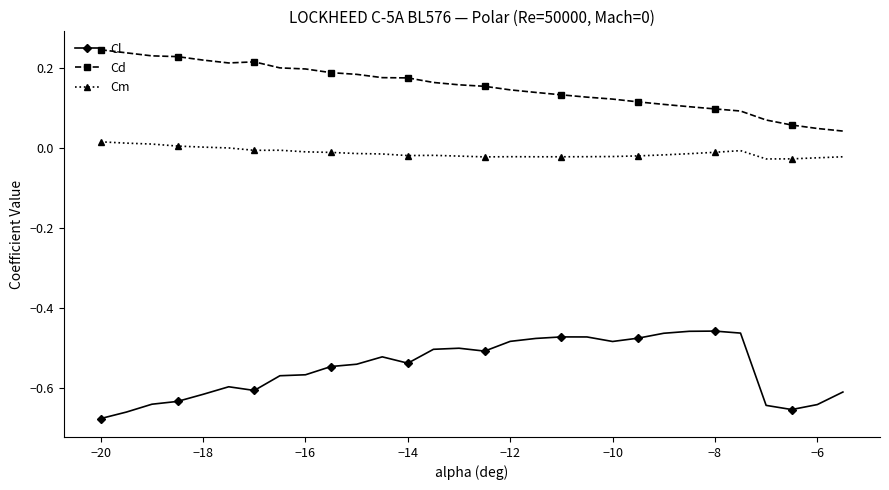

Rank the series by their maximum value, from lowest to highest.

Cl, Cm, Cd